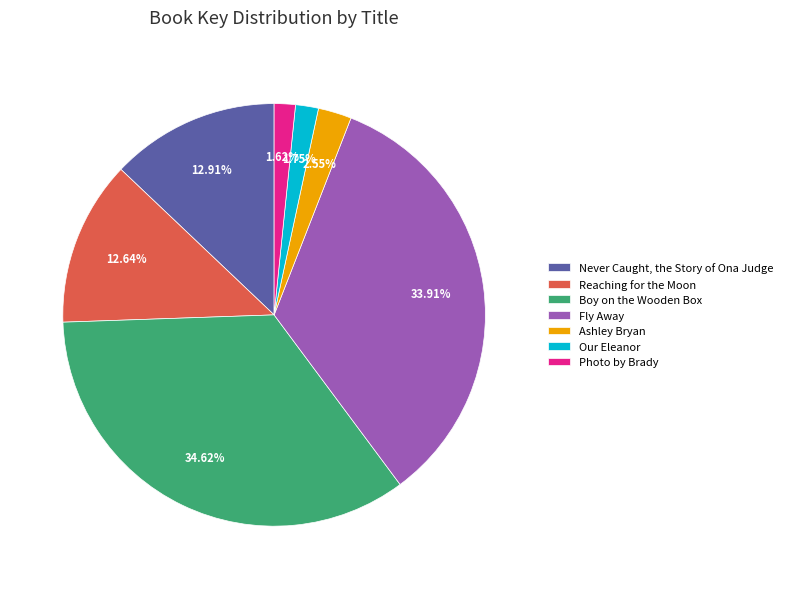

Does Photo by Brady represent more than half of the total?

No